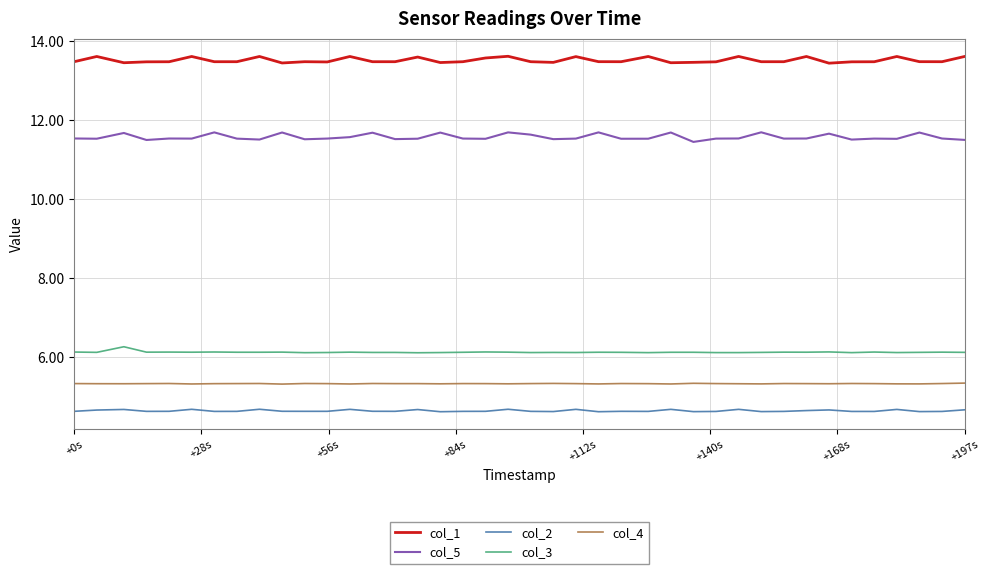

What is the minimum value for col_1?

13.4